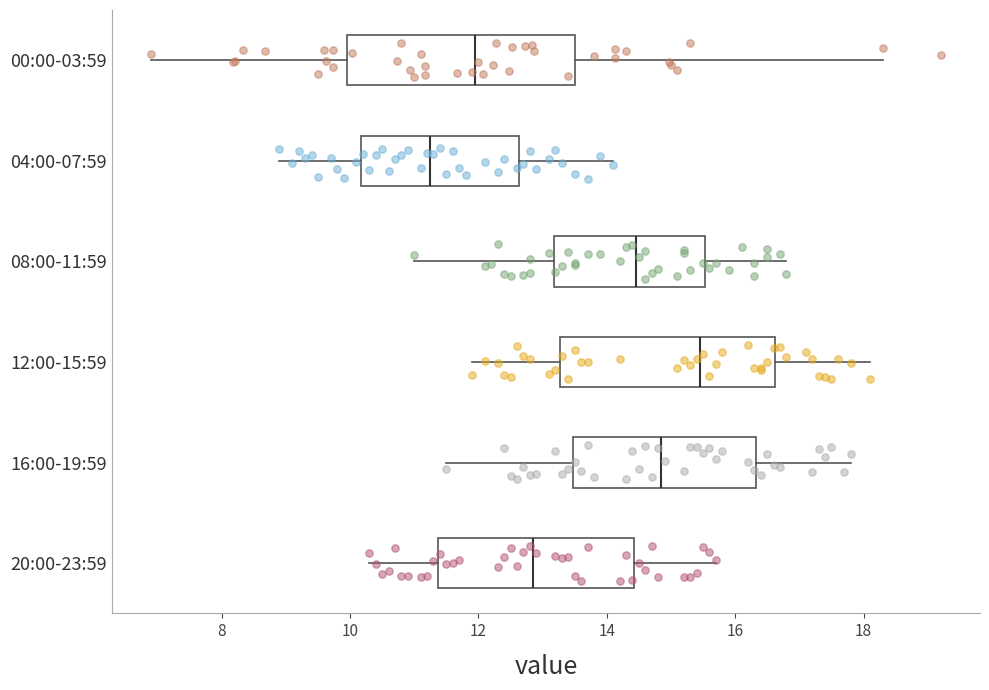

Reading bottom to top, read every box against the x-axis: the position of its median line, the range the box covers, and the ends of its whiskers. The values are not printed on the chart, so give them approximately, as read against the axis.

20:00-23:59: median 12.8, box 11.4 to 14.4, whiskers 10.4 to 15.8
16:00-19:59: median 14.8, box 13.4 to 16.4, whiskers 11.6 to 17.8
12:00-15:59: median 15.4, box 13.2 to 16.6, whiskers 12.0 to 18.2
08:00-11:59: median 14.4, box 13.2 to 15.6, whiskers 11.0 to 16.8
04:00-07:59: median 11.2, box 10.2 to 12.6, whiskers 9.0 to 14.2
00:00-03:59: median 12.0, box 10.0 to 13.6, whiskers 7.0 to 18.4